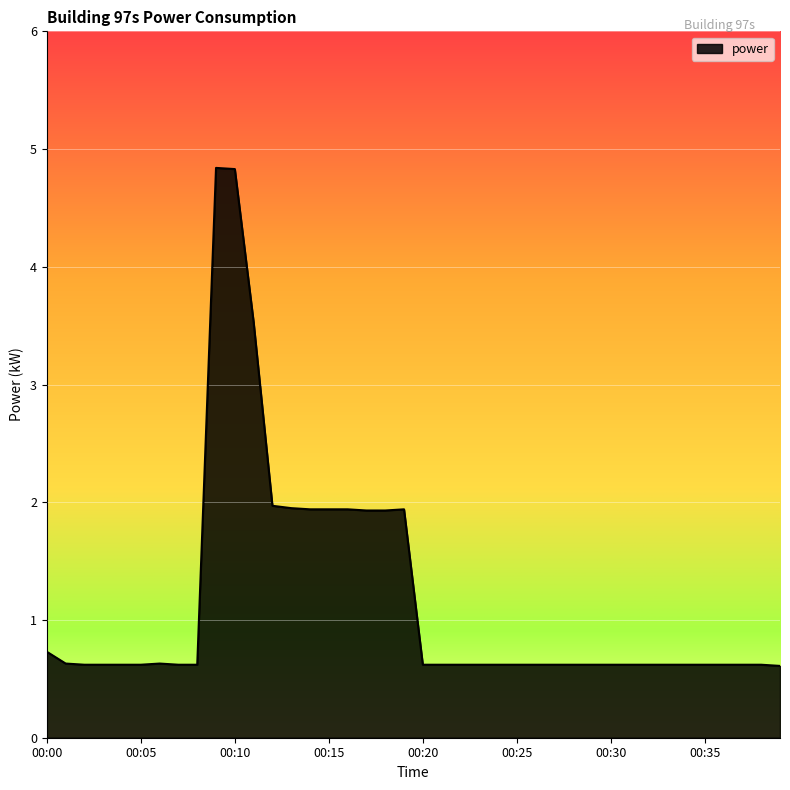

What is the difference between the maximum and minimum values?

4.2